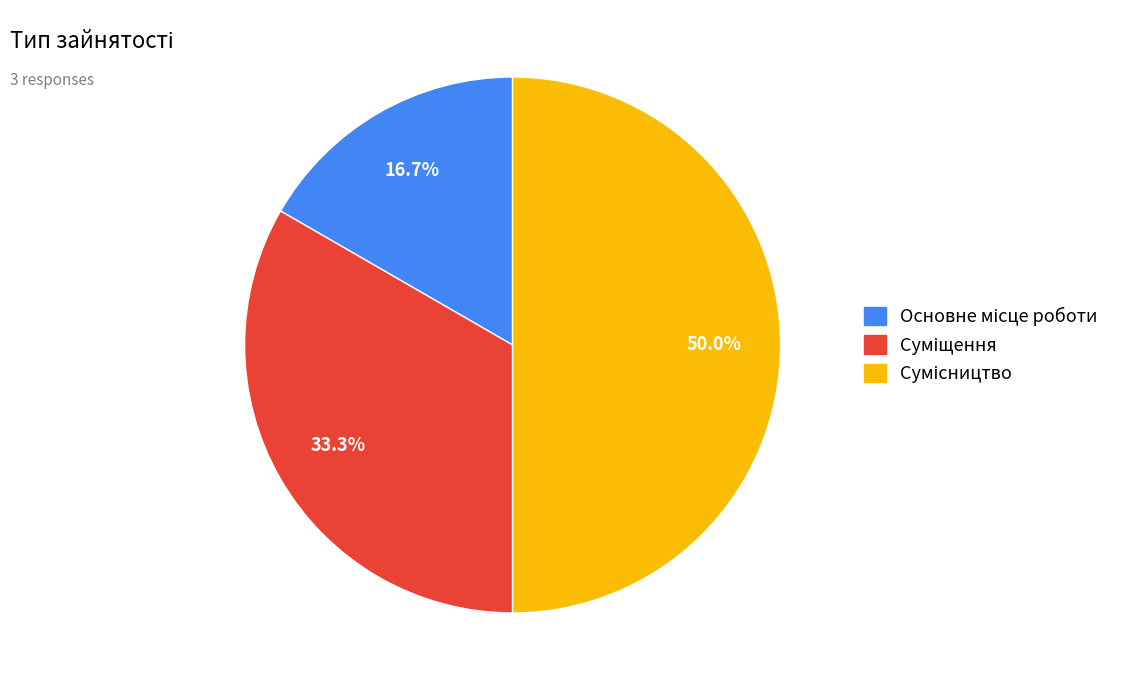

How many segments does this pie chart have?

3